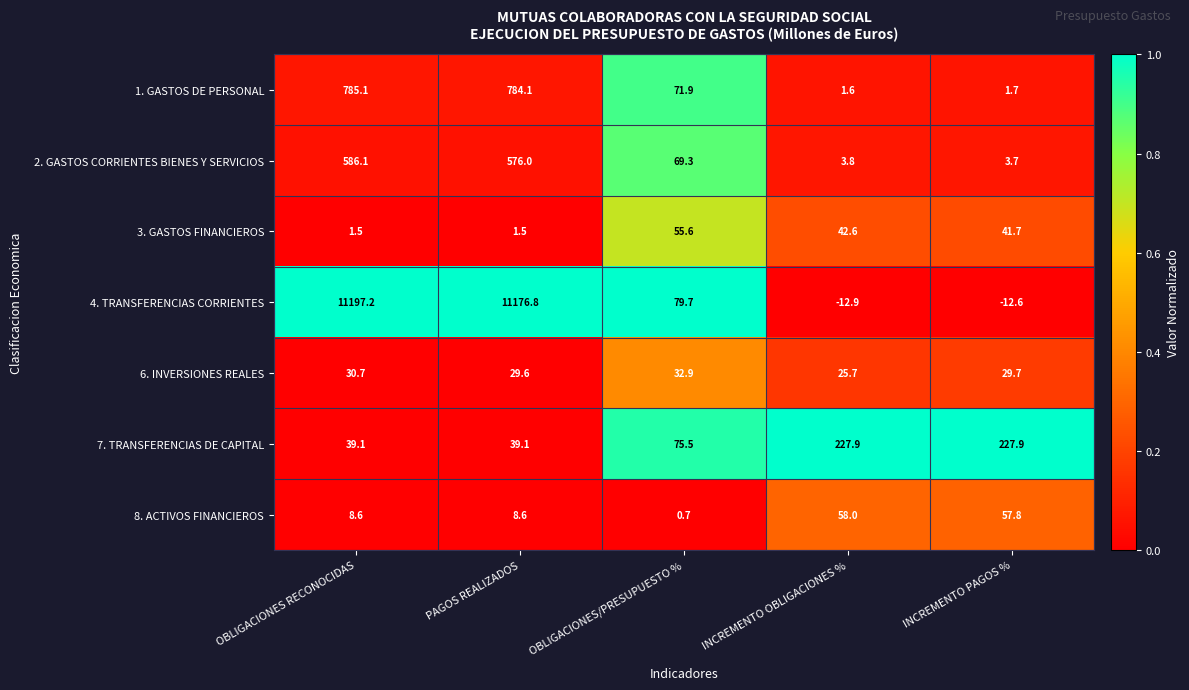

Read the 4. TRANSFERENCIAS CORRIENTES value at PAGOS REALIZADOS.

11176.8